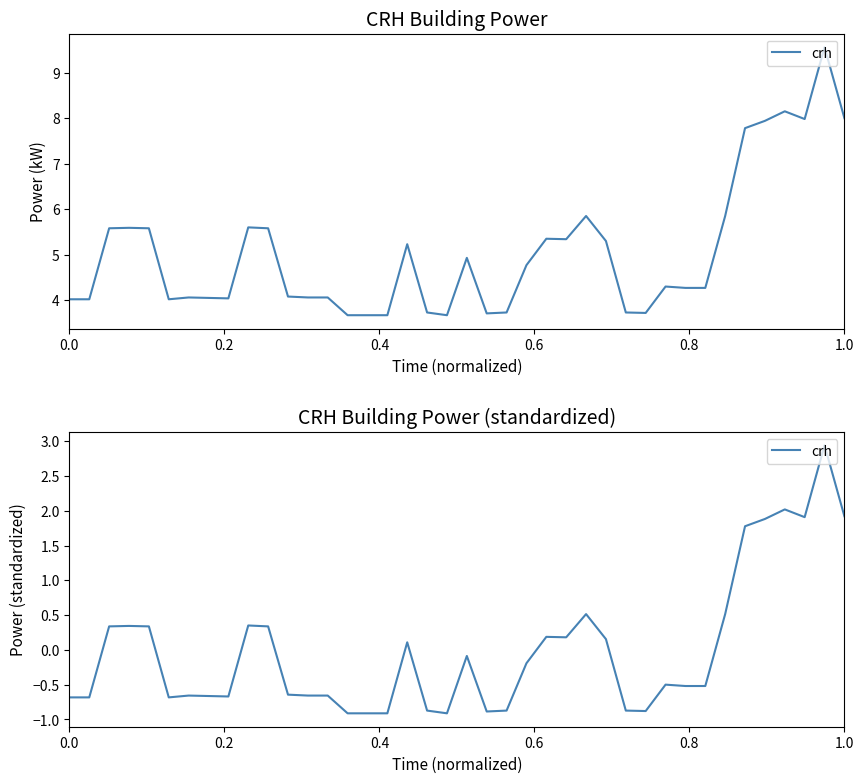

How many lines are shown in the chart?

1